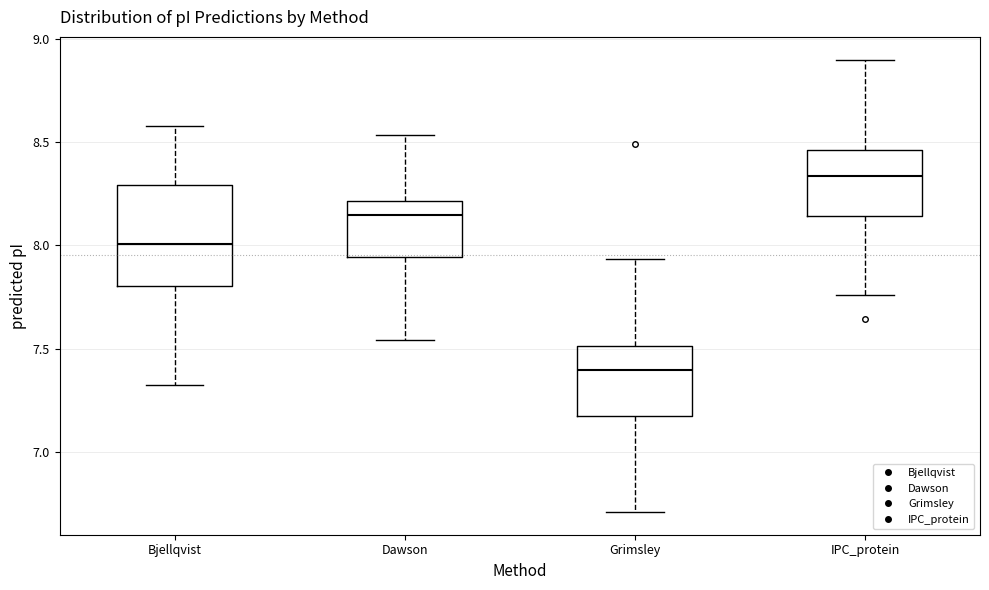

Which box has the highest median line?

IPC_protein